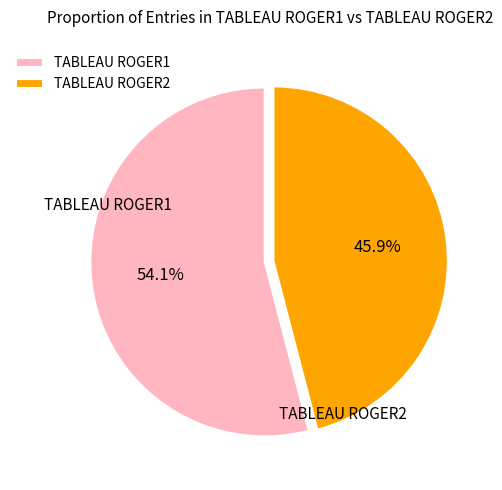

Do TABLEAU ROGER1 and TABLEAU ROGER2 together represent more than half of the pie?

Yes